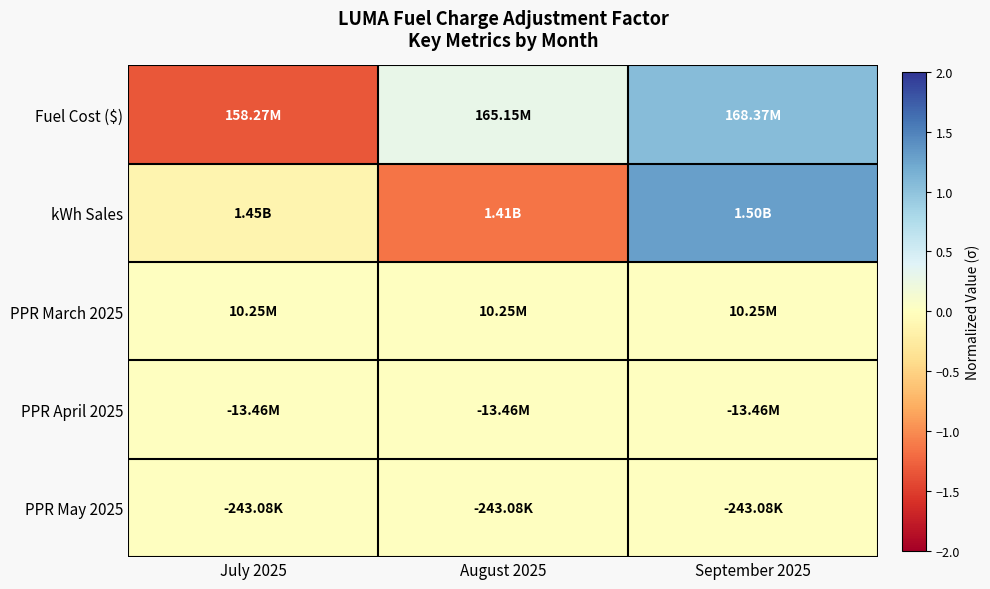

Count the number of data series in this chart.

5